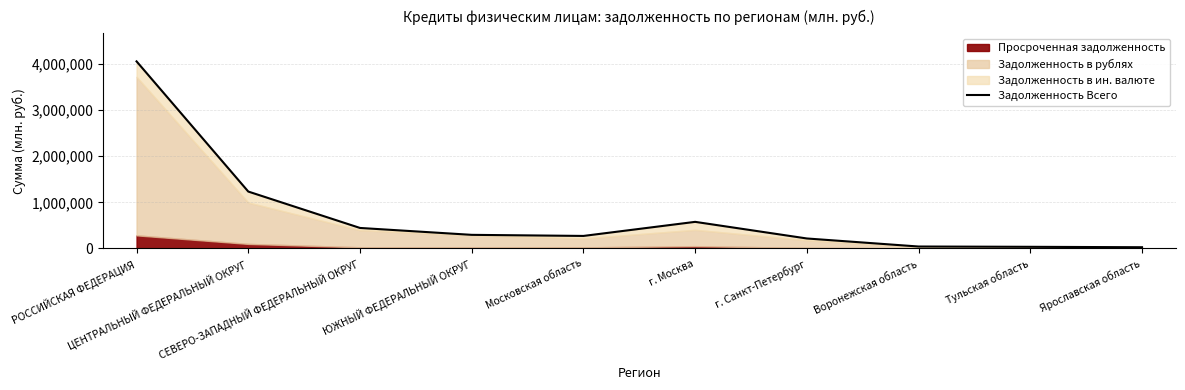

At which category does the data reach its first local valley?

Московская область